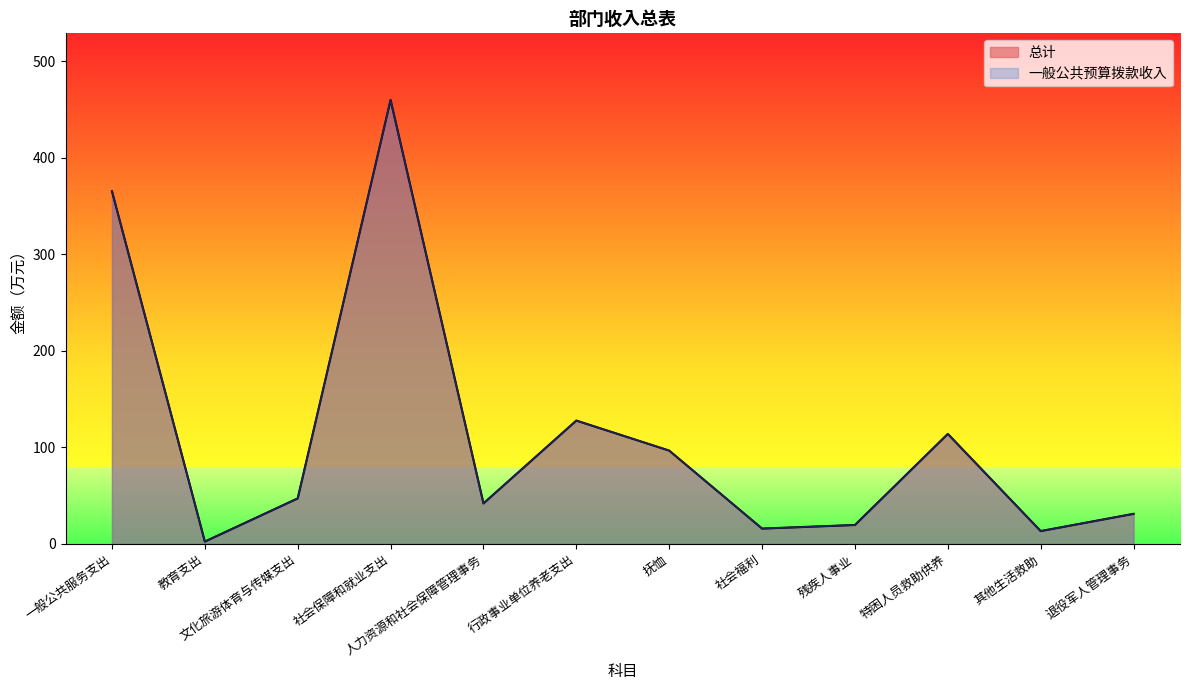

True or false: 总计 has more than 0 points higher than both neighbors.

True